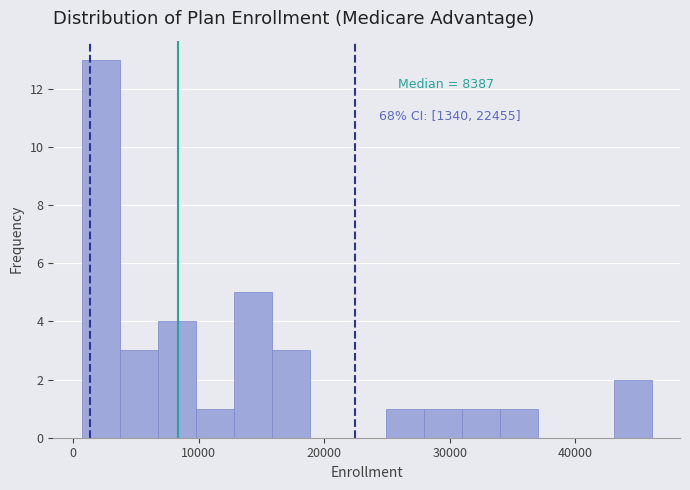

Around what value on the x-axis is the tallest bar? Give the approximate position of its centre, as read against the axis.

2000